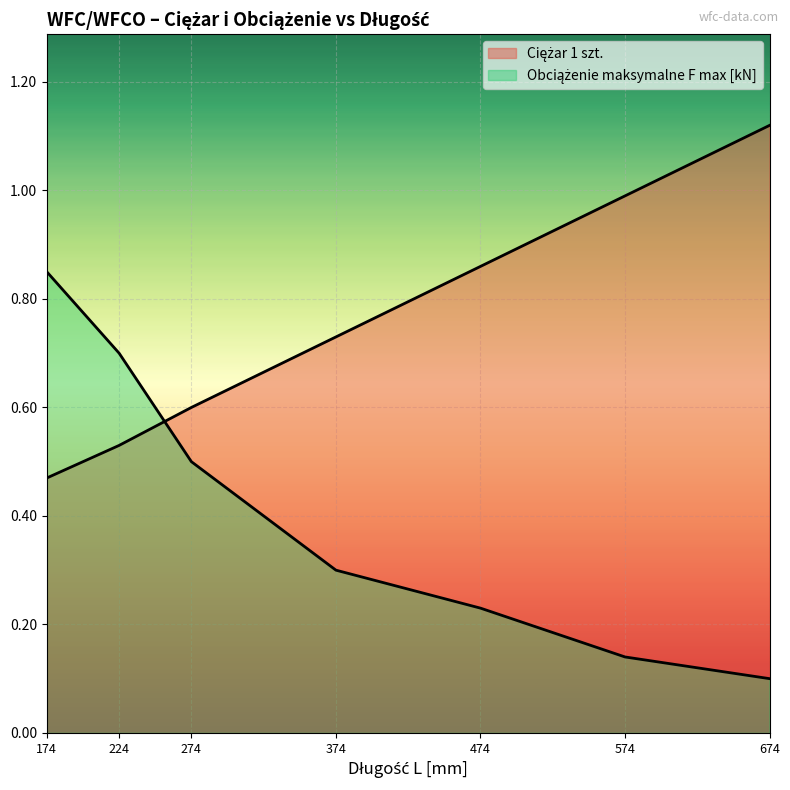

The value of Obciążenie maksymalne F max [kN] at 474 is 0.2. True or false?

True